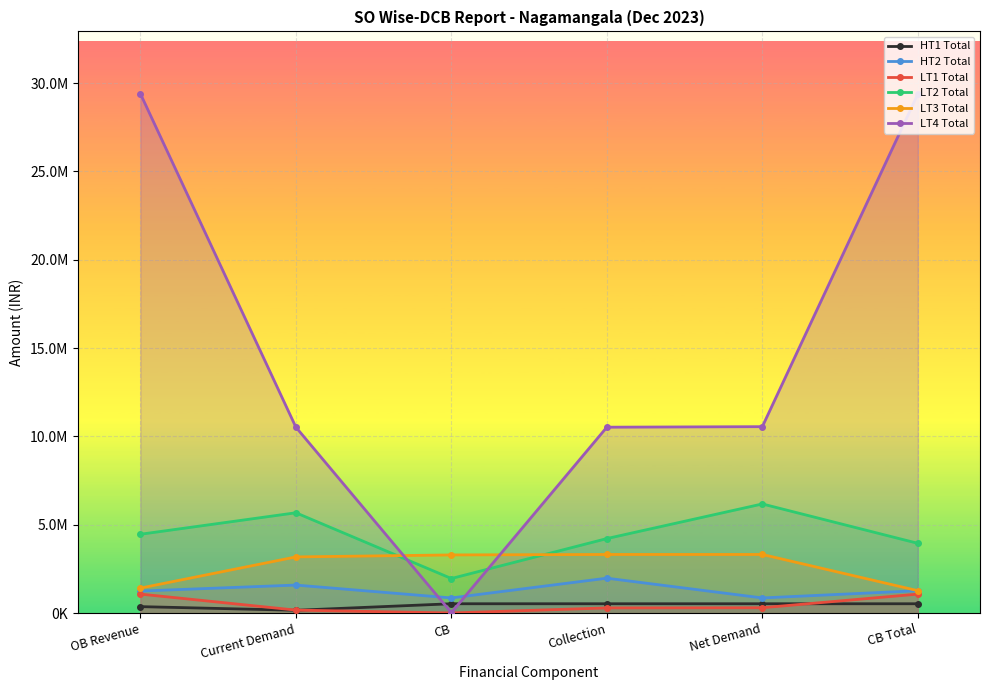

What is the value of the LT4 Total point at the 4th from the left?

10524001.6